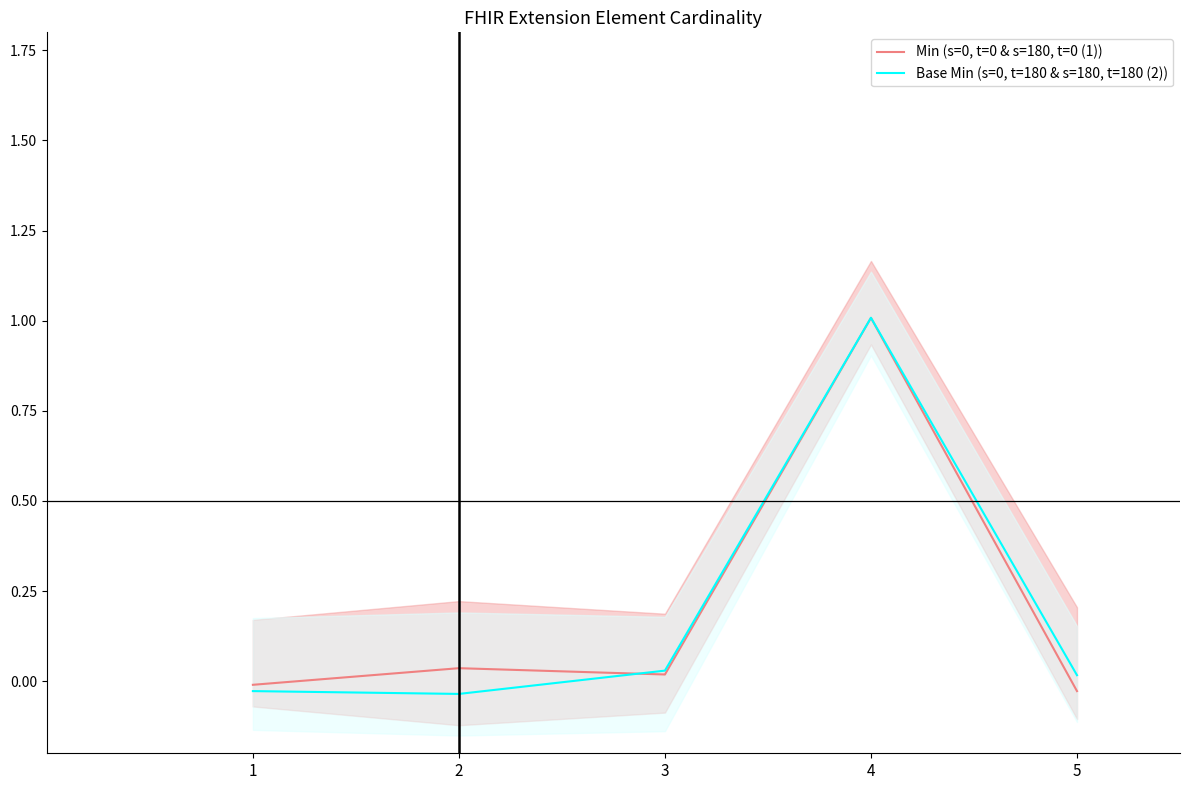

True or false: Base Min (s=0, t=180 & s=180, t=180 (2)) has more than 1 points higher than both neighbors.

False